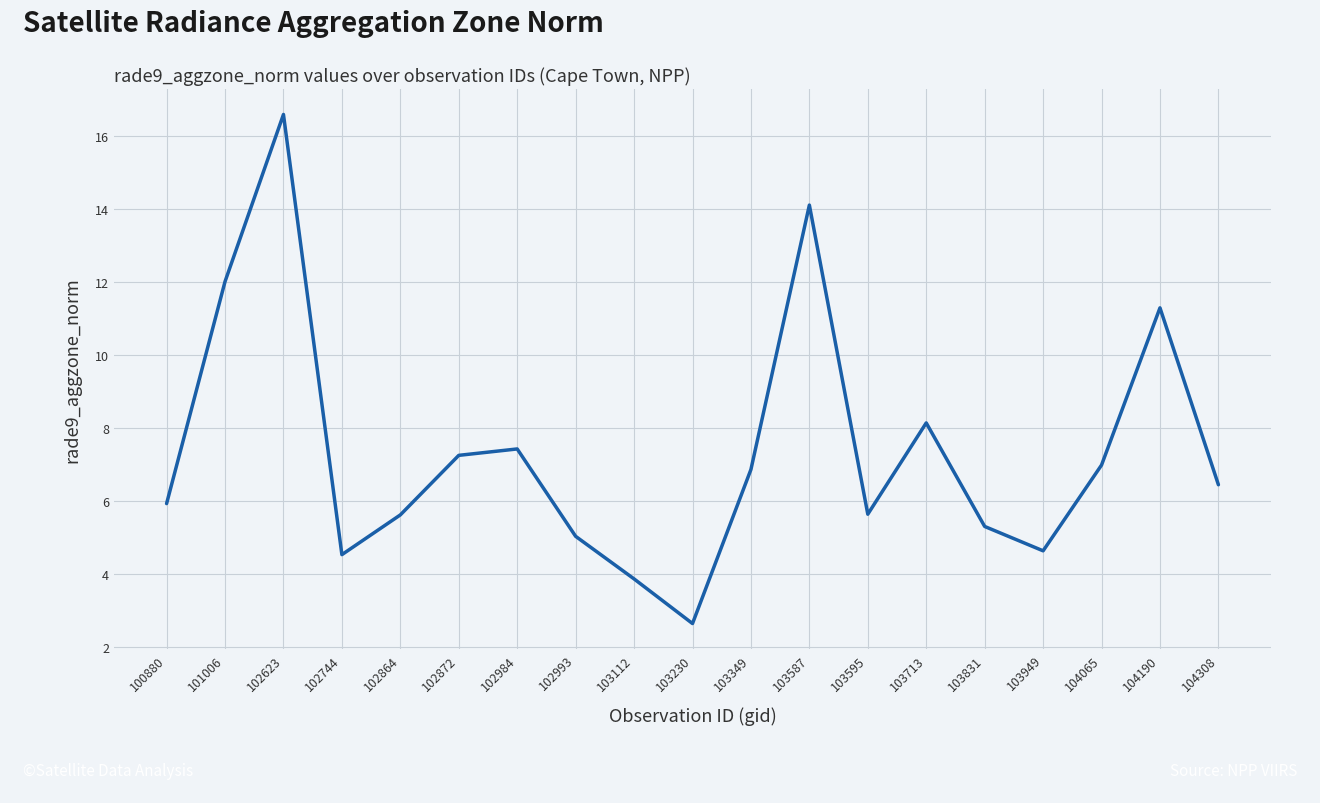

What is the difference between the values at 102984 and 101006?

4.6